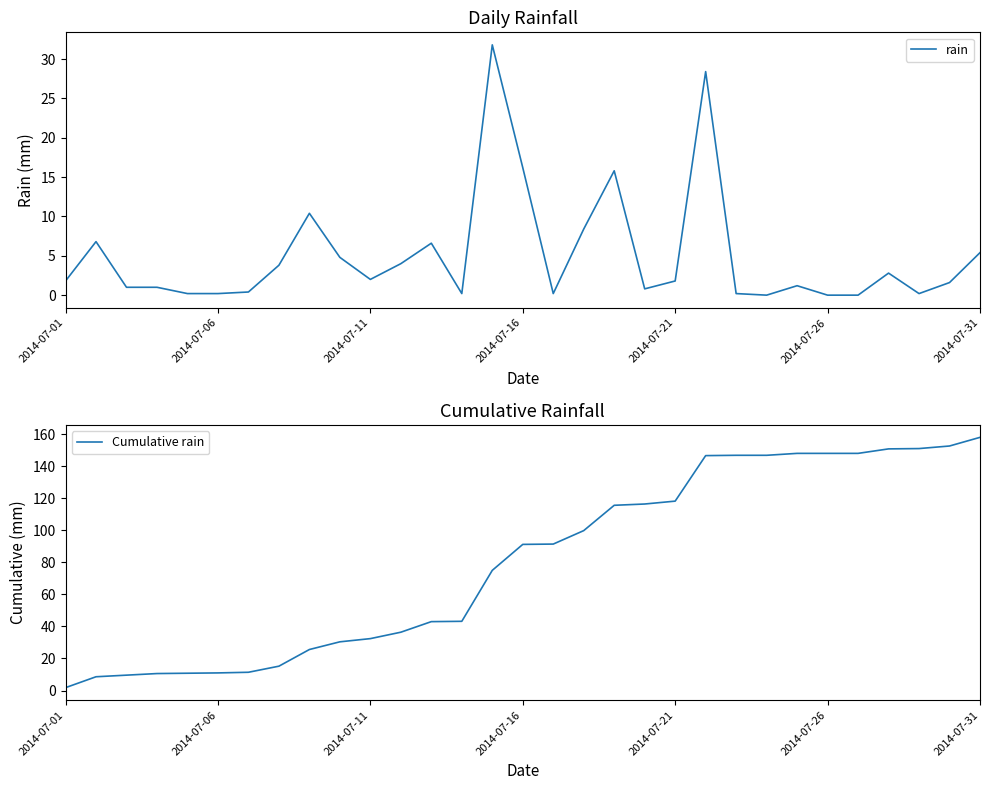

The rain series shows 10.5 at 2014-07-26. True or false?

False